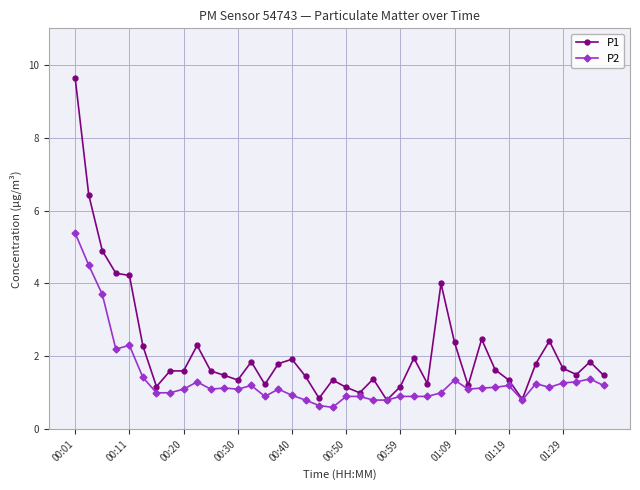

What is the maximum value for P2?

5.4